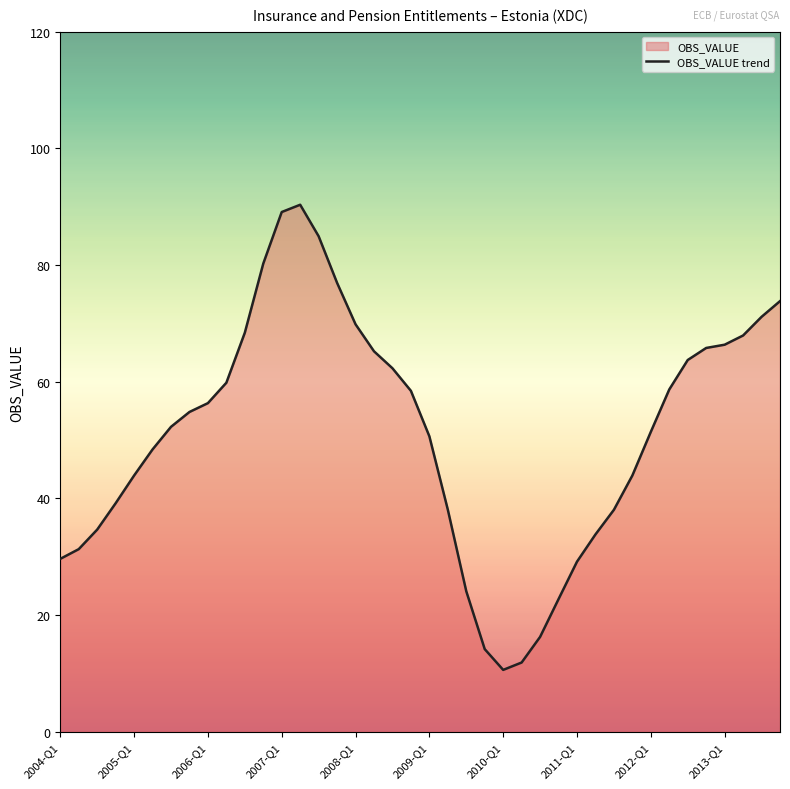

What is the difference between the maximum and minimum values?

79.7